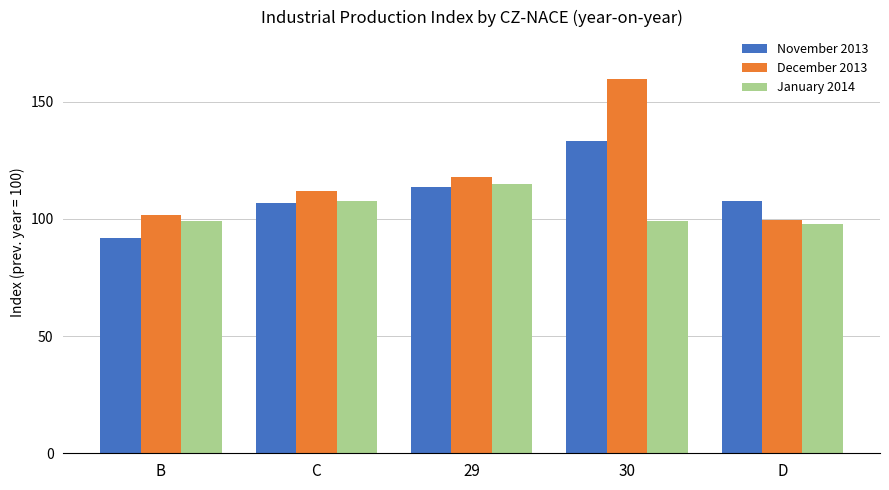

Which series has the widest spread of values?

December 2013